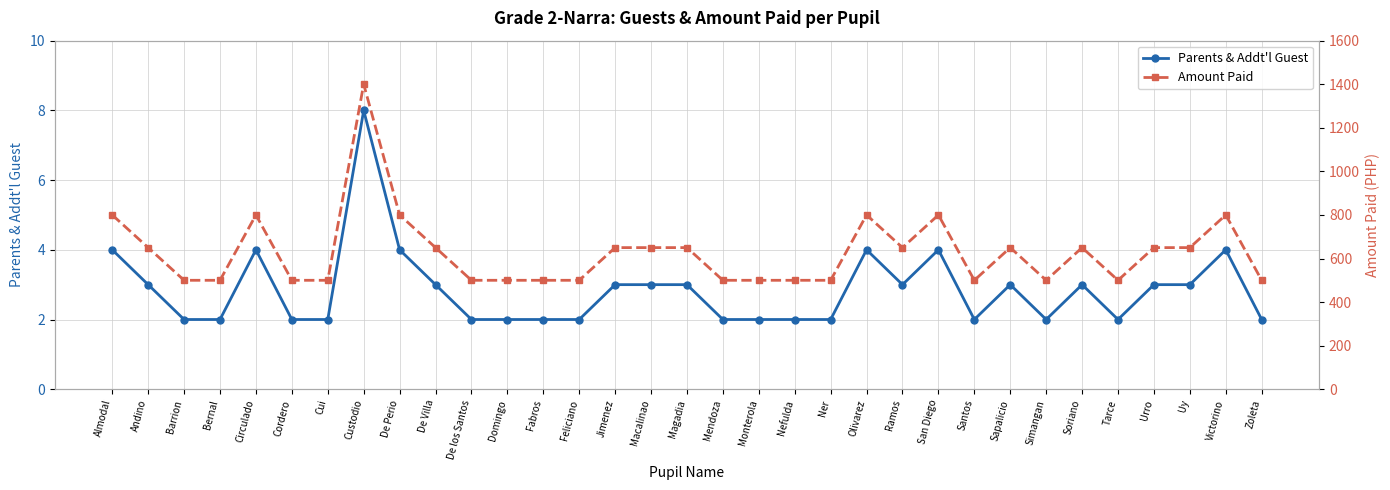

Reading left to right, list all the values displayed in this chart.

Parents & Addt'l Guest: Almodal=4	Andino=3	Barrion=2	Bernal=2	Circulado=4	Cordero=2	Cui=2	Custodio=8	De Perio=4	De Villa=3	De los Santos=2	Domingo=2	Fabros=2	Feliciano=2	Jimenez=3	Macalinao=3	Magadia=3	Mendoza=2	Monterola=2	Nefulda=2	Ner=2	Olivarez=4	Ramos=3	San Diego=4	Santos=2	Sapalicio=3	Simangan=2	Soriano=3	Tarce=2	Urro=3	Uy=3	Victorino=4	Zoleta=2
Amount Paid: Almodal=800	Andino=650	Barrion=500	Bernal=500	Circulado=800	Cordero=500	Cui=500	Custodio=1400	De Perio=800	De Villa=650	De los Santos=500	Domingo=500	Fabros=500	Feliciano=500	Jimenez=650	Macalinao=650	Magadia=650	Mendoza=500	Monterola=500	Nefulda=500	Ner=500	Olivarez=800	Ramos=650	San Diego=800	Santos=500	Sapalicio=650	Simangan=500	Soriano=650	Tarce=500	Urro=650	Uy=650	Victorino=800	Zoleta=500